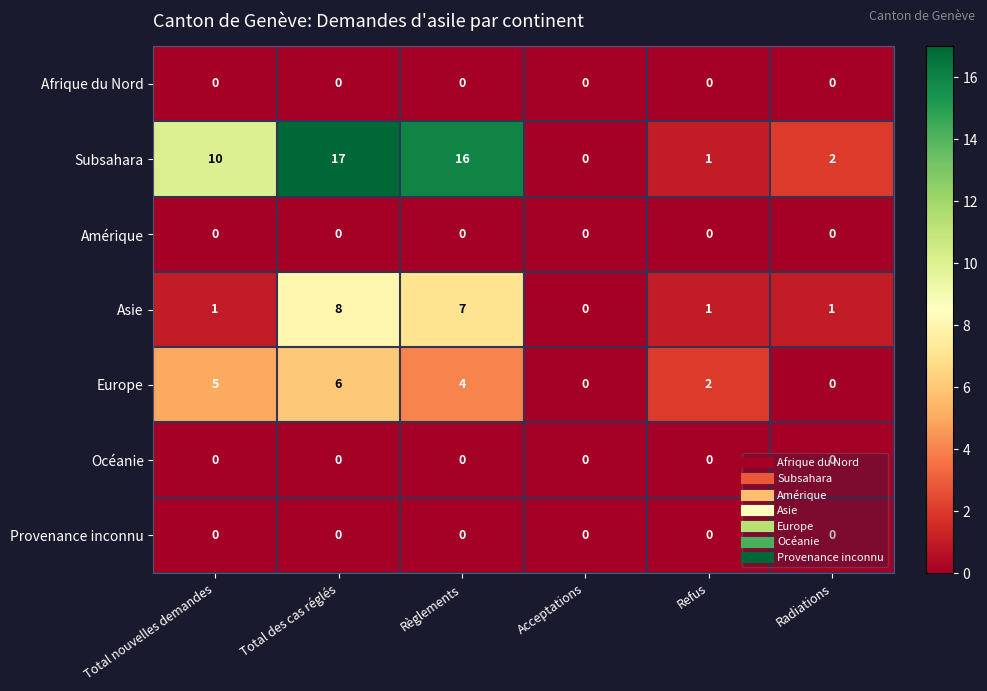

What value does the Europe series have at Règlements?

4